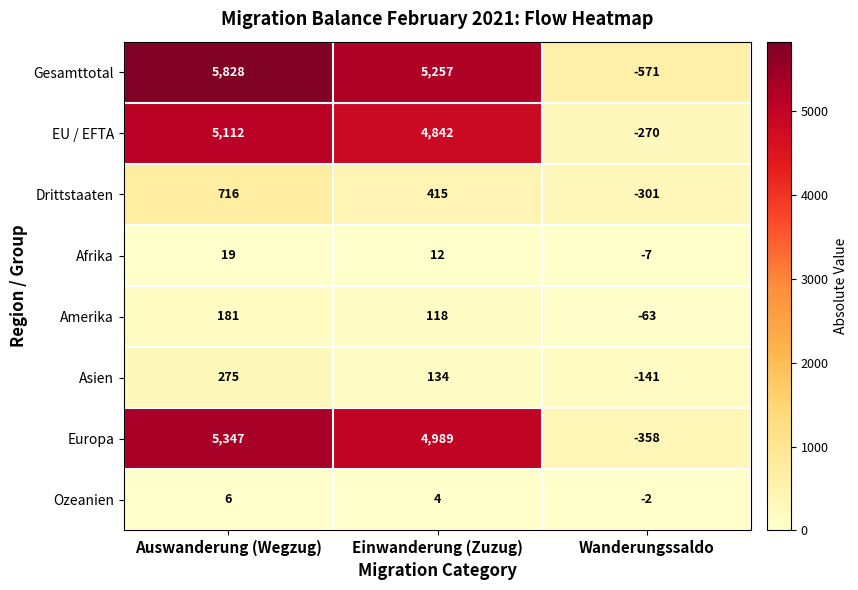

What is the difference between the maximum and second lowest values in the Drittstaaten series?

301